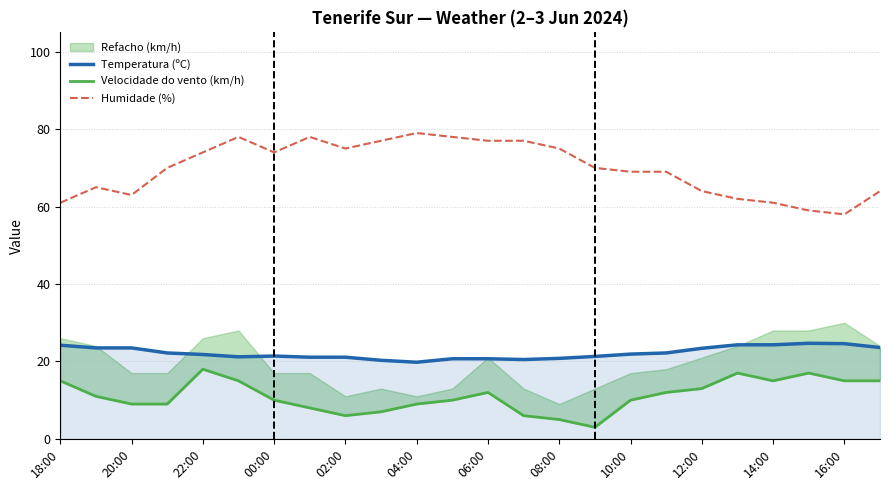

Is it true that Temperatura (ºC) equals 32.9 at 22:00?

False